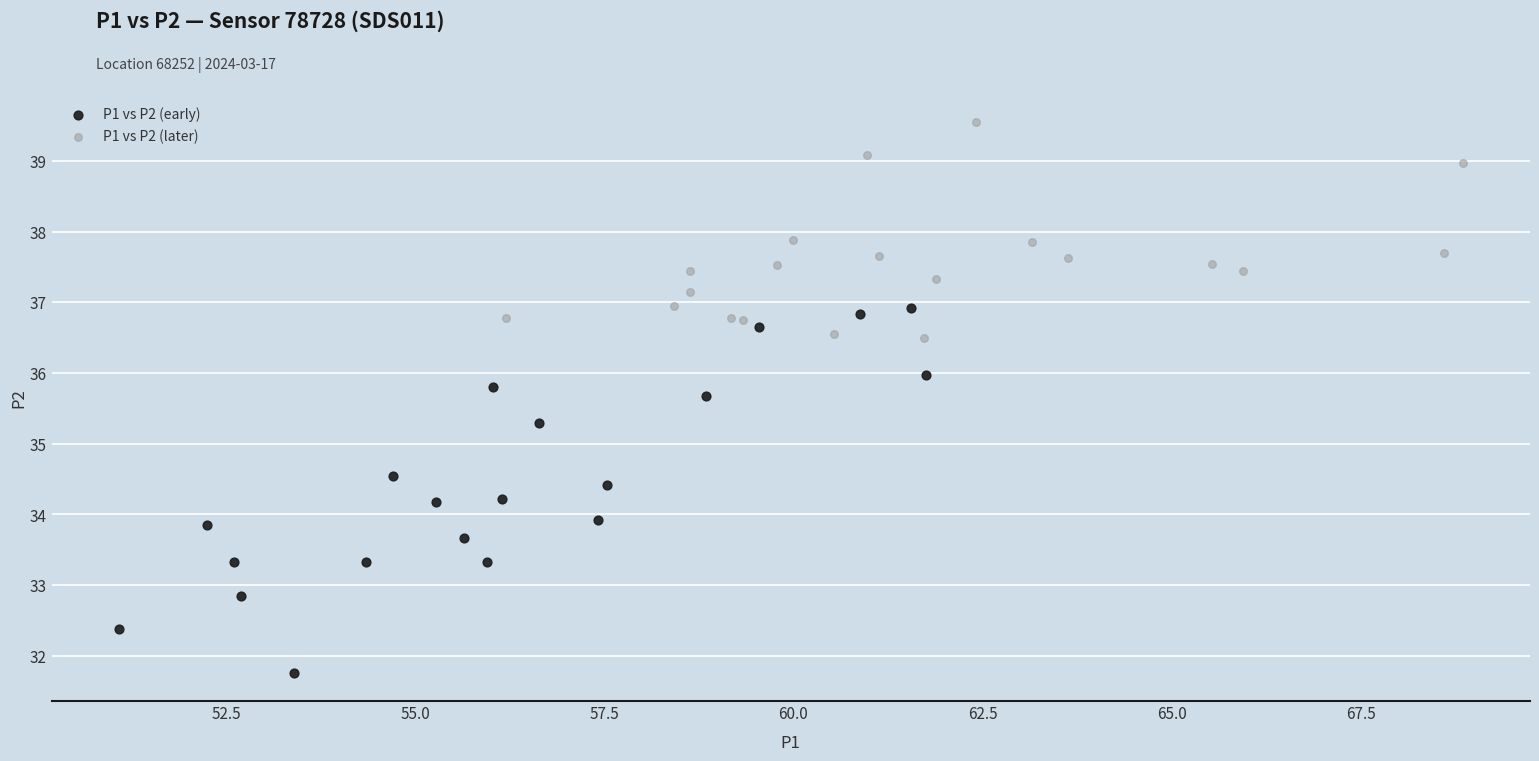

Which series contains the lowest Y value?

P1 vs P2 (early)